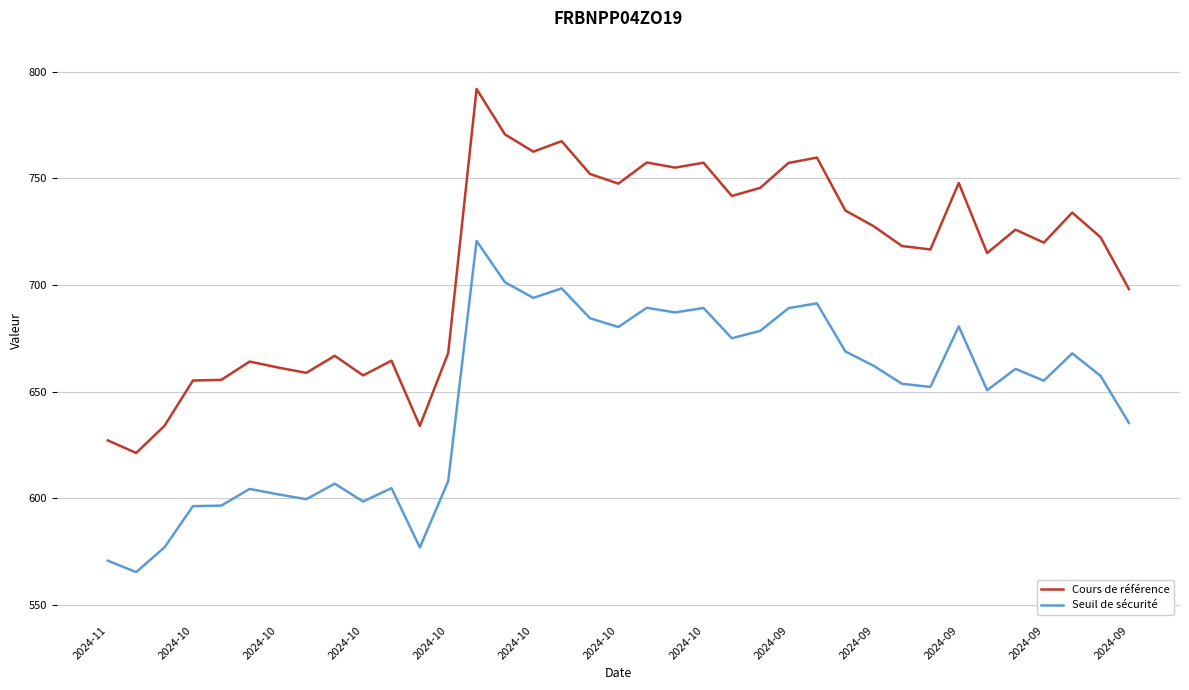

Rank the series by their average value, from highest to lowest.

Cours de référence, Seuil de sécurité